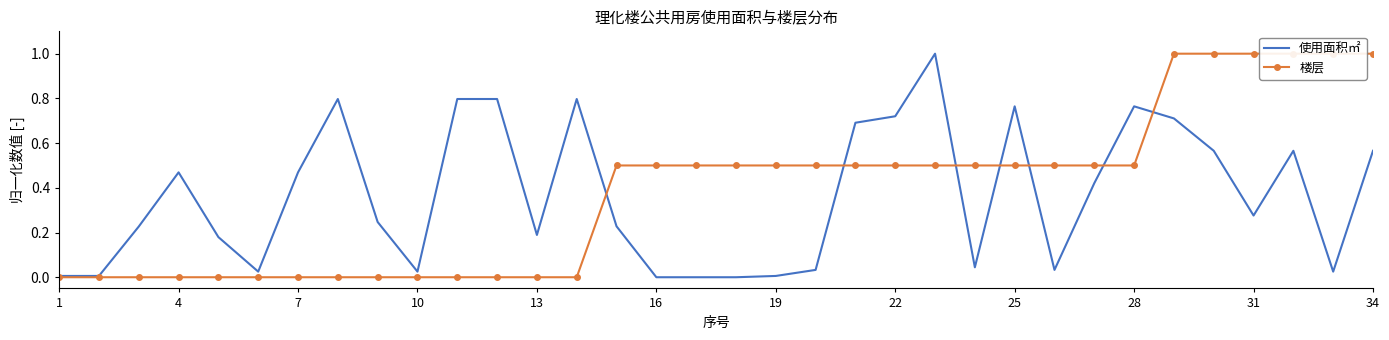

How many 楼层 values are between 0 and 1?

34